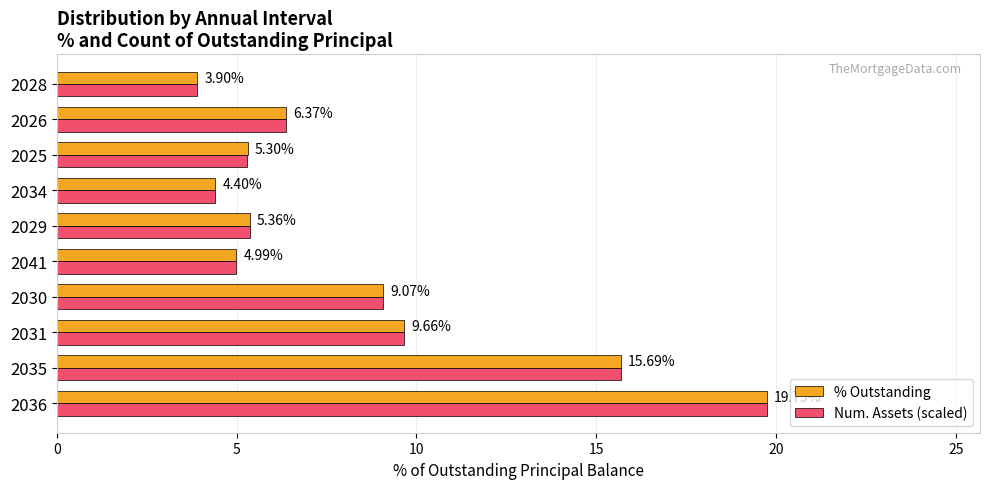

Rank the series by their average value, from lowest to highest.

Num. Assets (scaled), % Outstanding